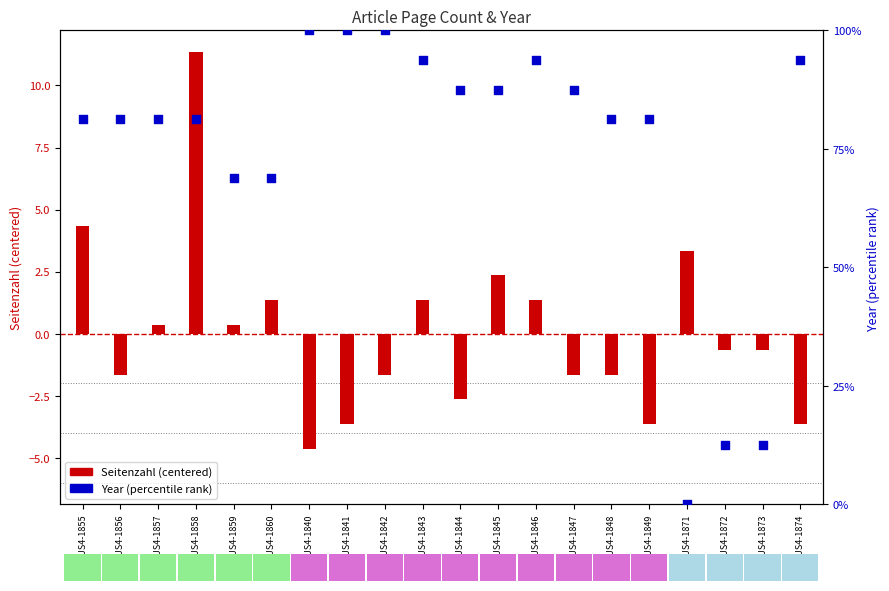

Which series has the largest total across all categories?

Year (percentile)